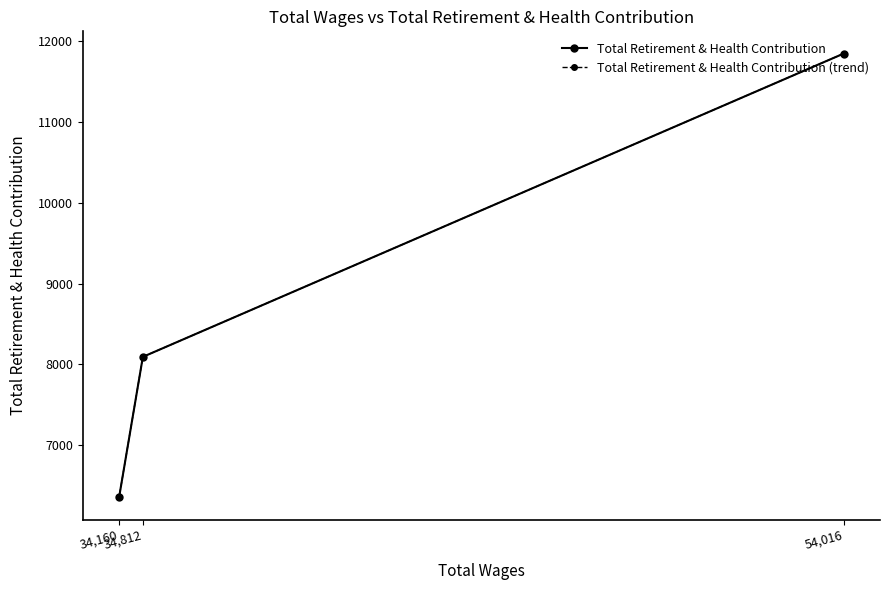

How many distinct data groups are displayed?

2